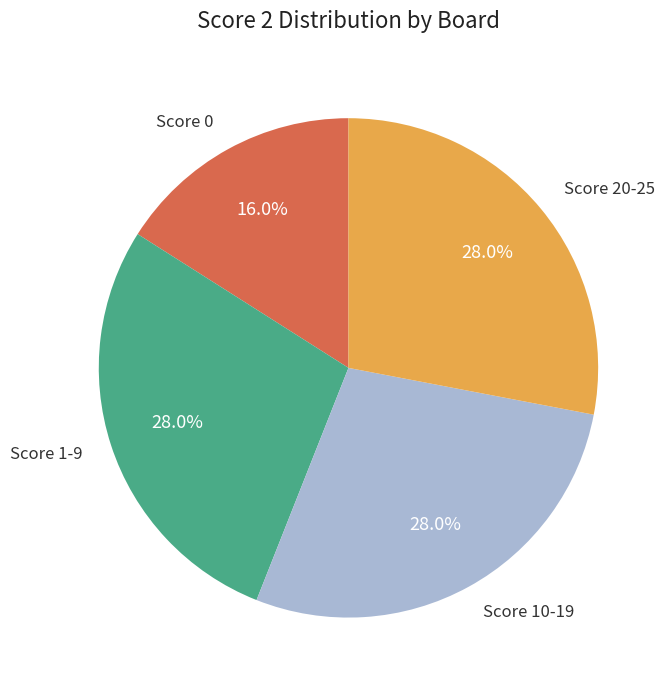

What is the smallest slice in the pie chart?

Score 0